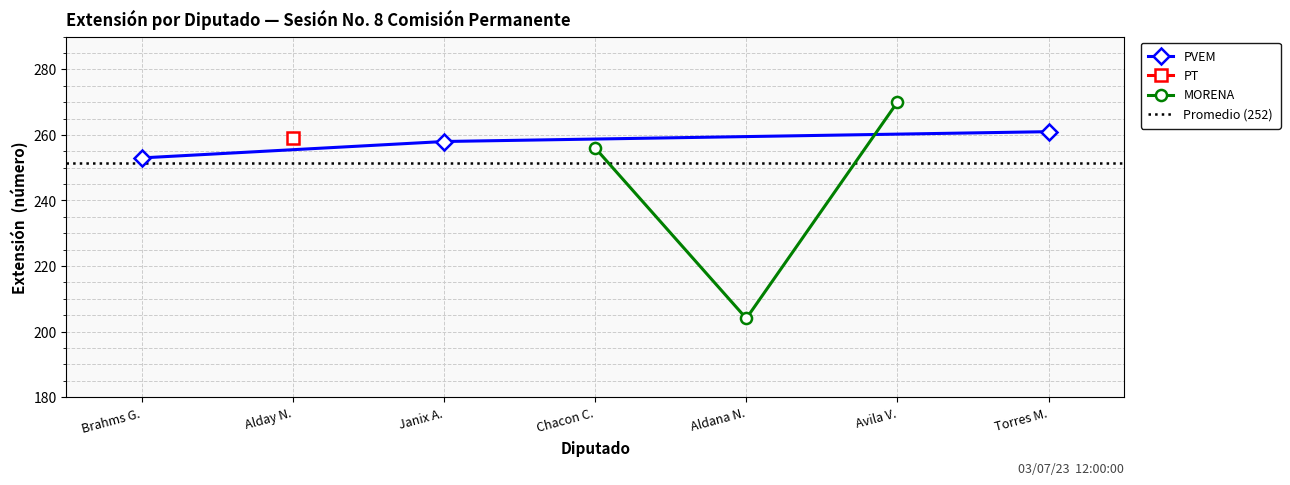

At how many categories does at least one series exceed 266?

1